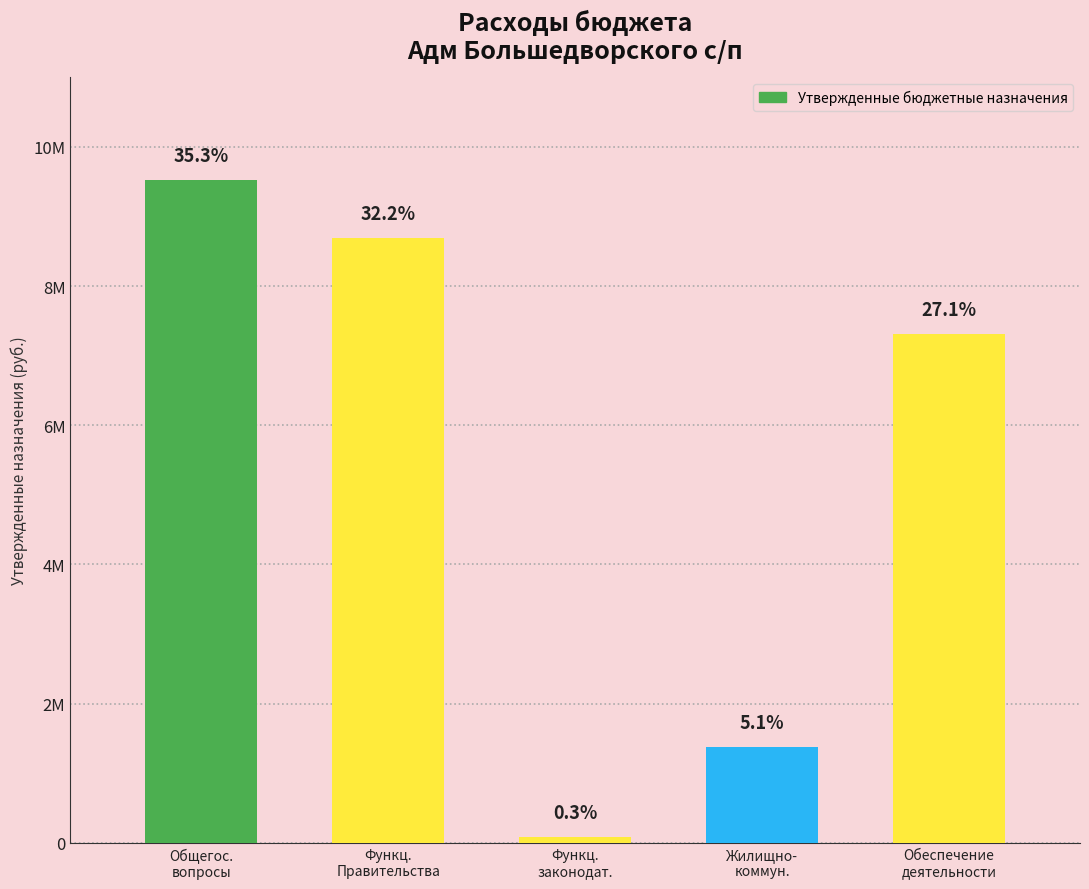

Rank the categories by value from highest to lowest.

Общегос.
вопросы, Функц.
Правительства, Обеспечение
деятельности, Жилищно-
коммун., Функц.
законодат.